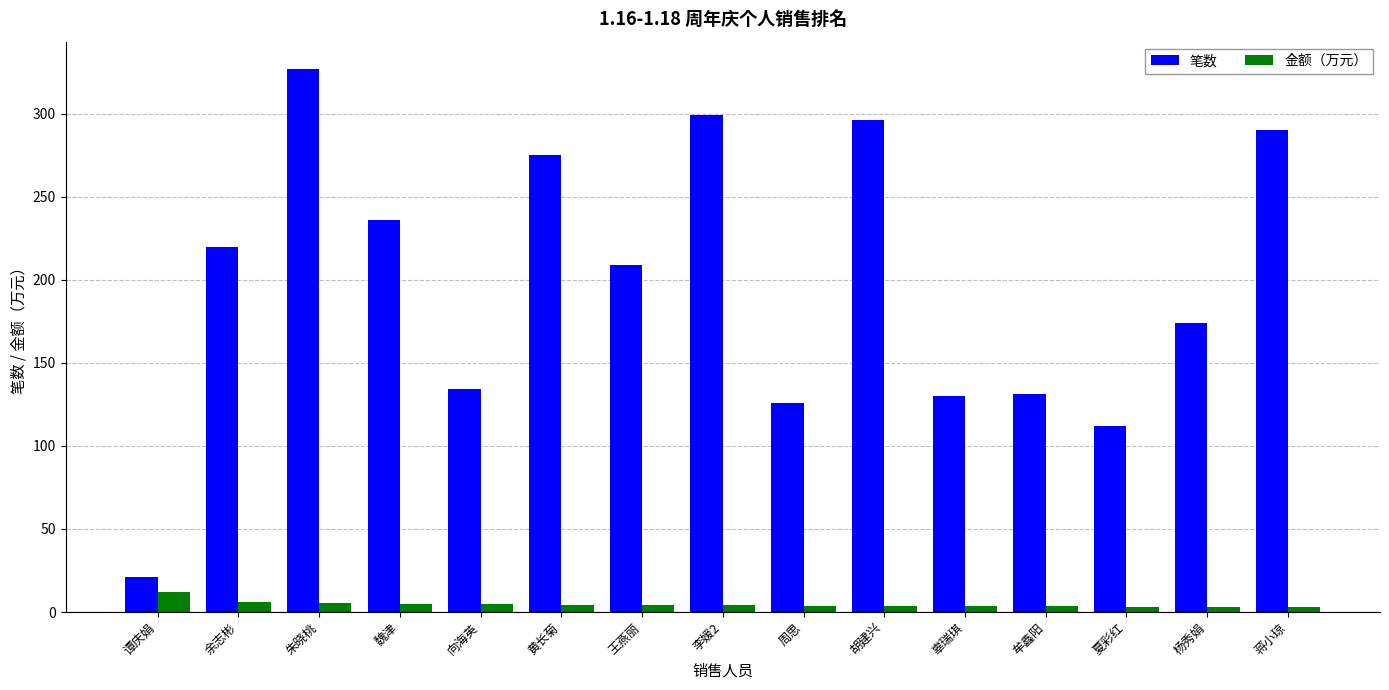

What is the label of the 5th bar from the left?

向海英